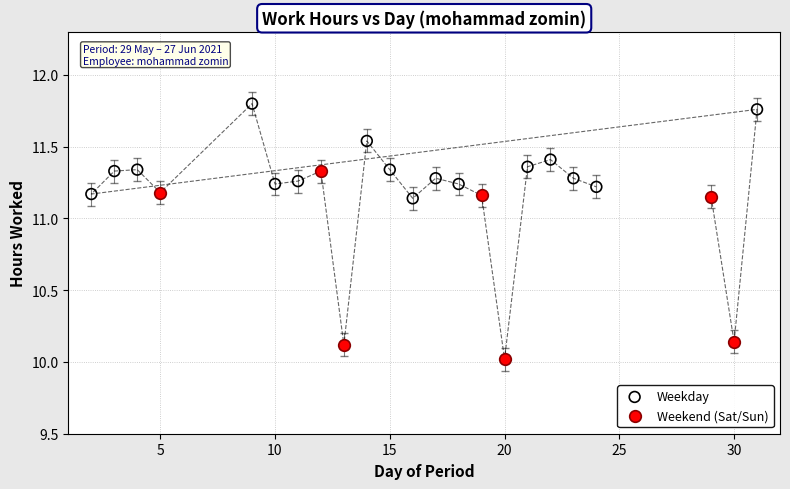

Which series contains the lowest Y value?

Weekend (Sat/Sun)